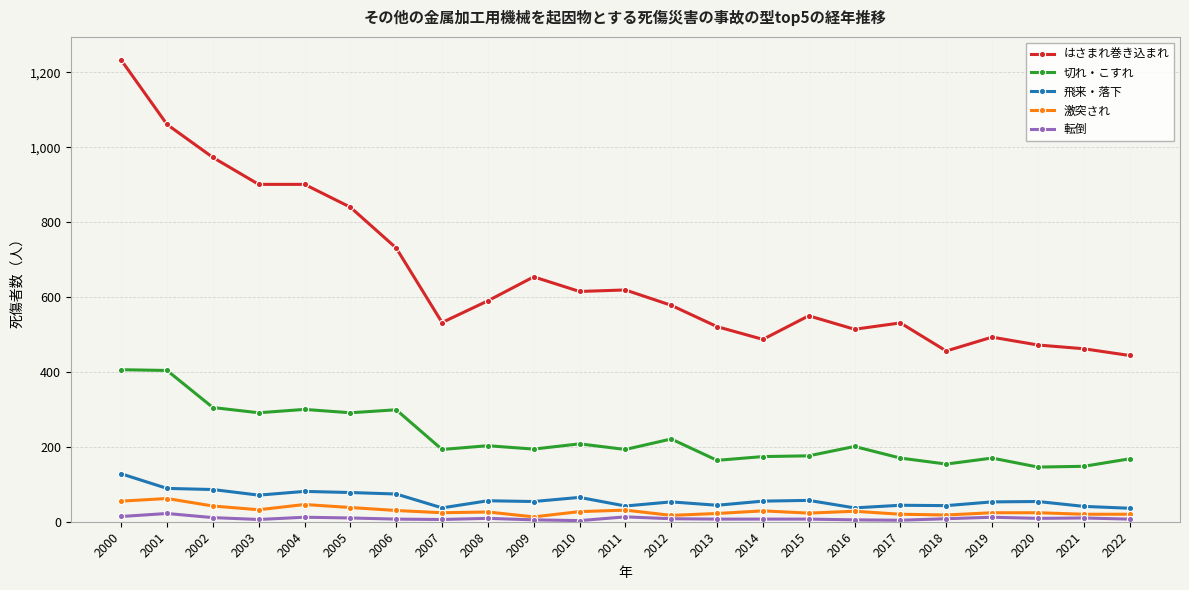

How many values in the 激突され series are below 26?

11